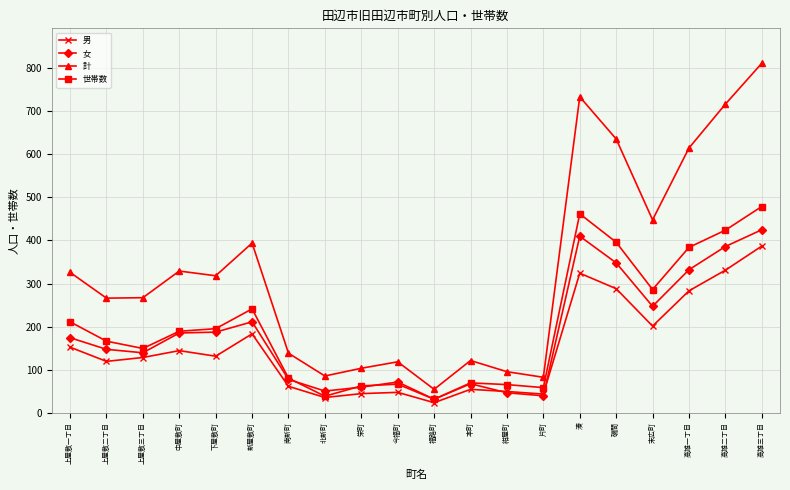

What is the maximum value shown in the chart?

812